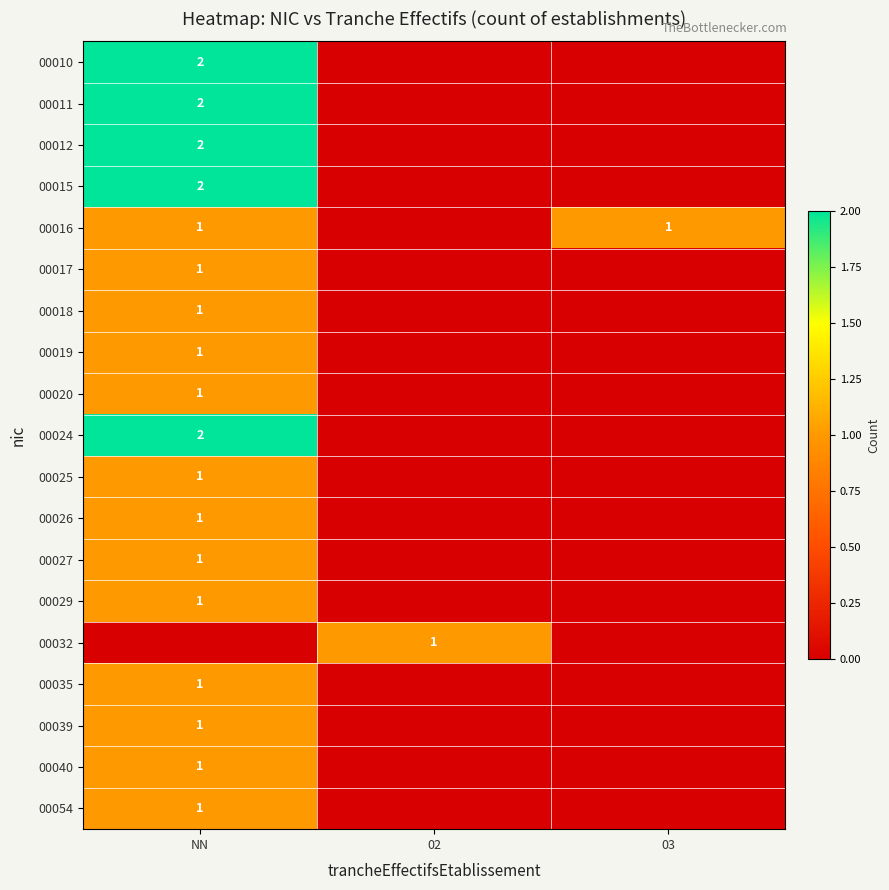

Is it true that 00024 equals 3 at NN?

False